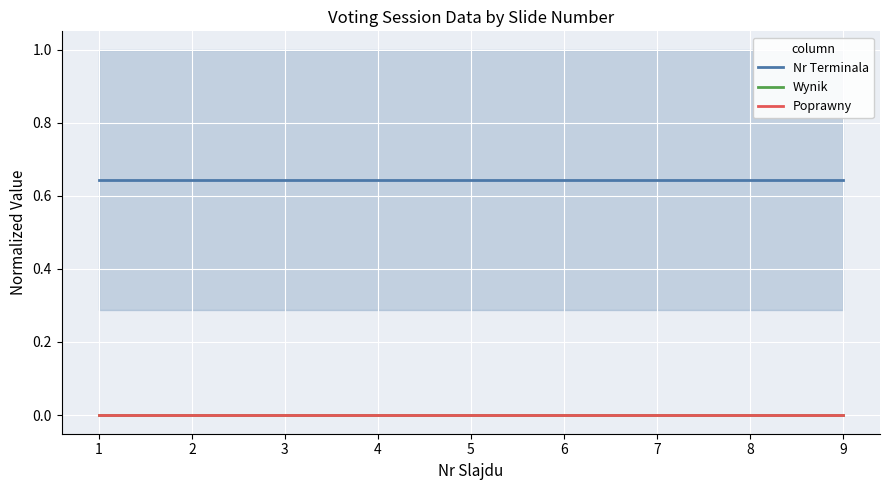

How many lines are shown in the chart?

3